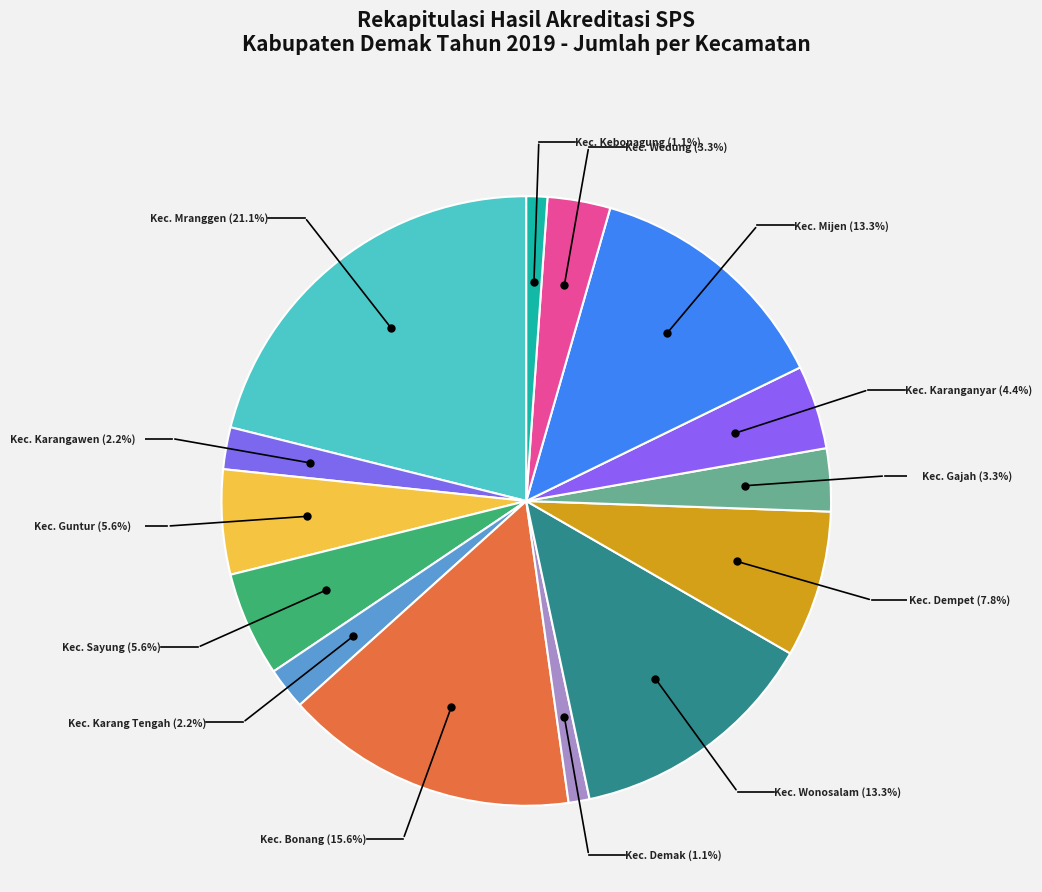

The Kec. Karanganyar slice represents 1% of the pie. True or false?

False